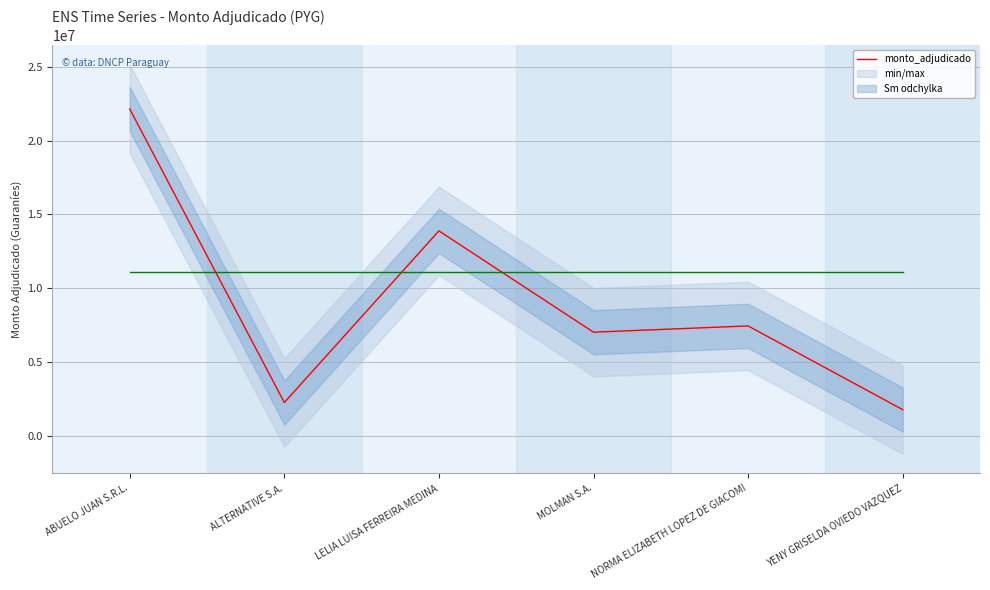

Is it true that the value at NORMA ELIZABETH LOPEZ DE GIACOMI is 7433500?

True